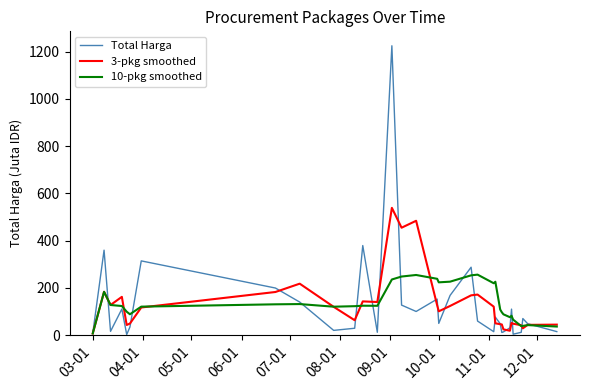

What is the highest value of the 3-pkg smoothed series?

538.6